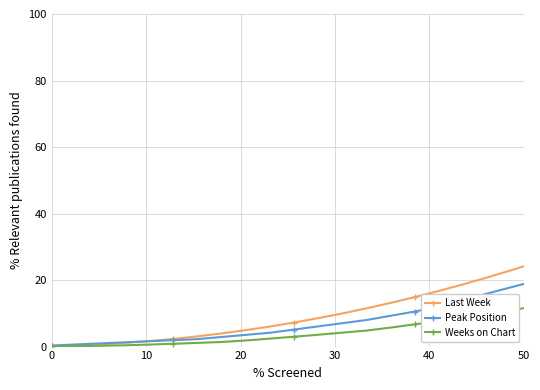

Which series has the largest range (max minus min)?

Weeks on Chart